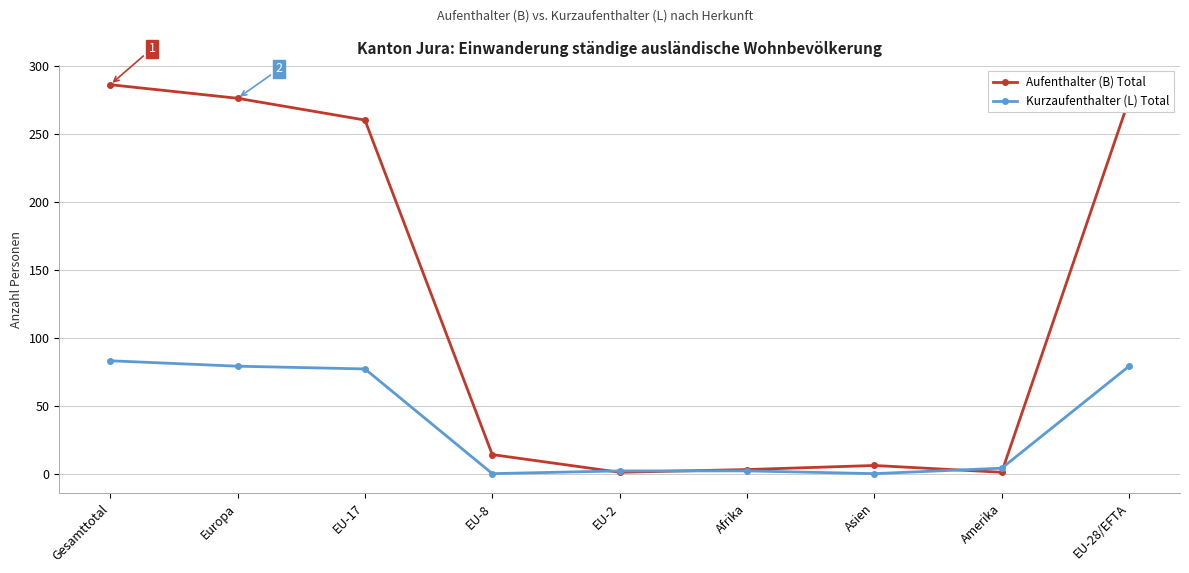

Is it true that Kurzaufenthalter (L) Total equals 0 at EU-8?

True